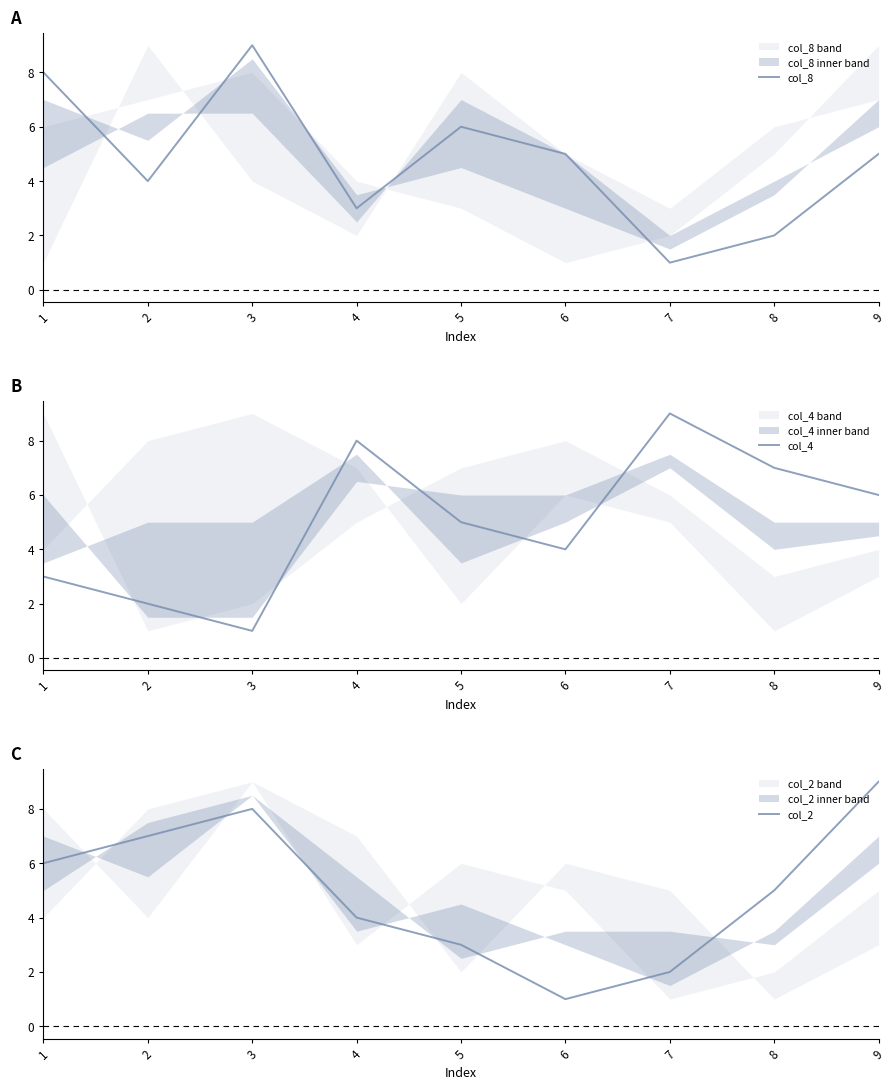

How many series are shown in this chart?

3